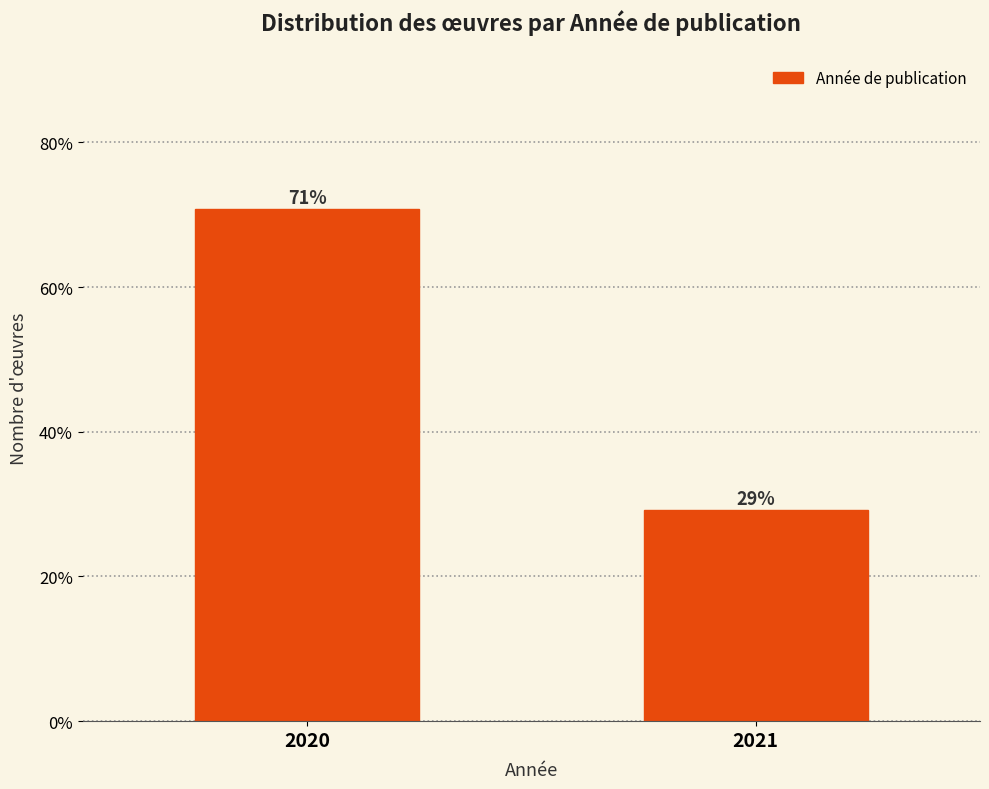

What is the minimum value shown in the chart?

29.2